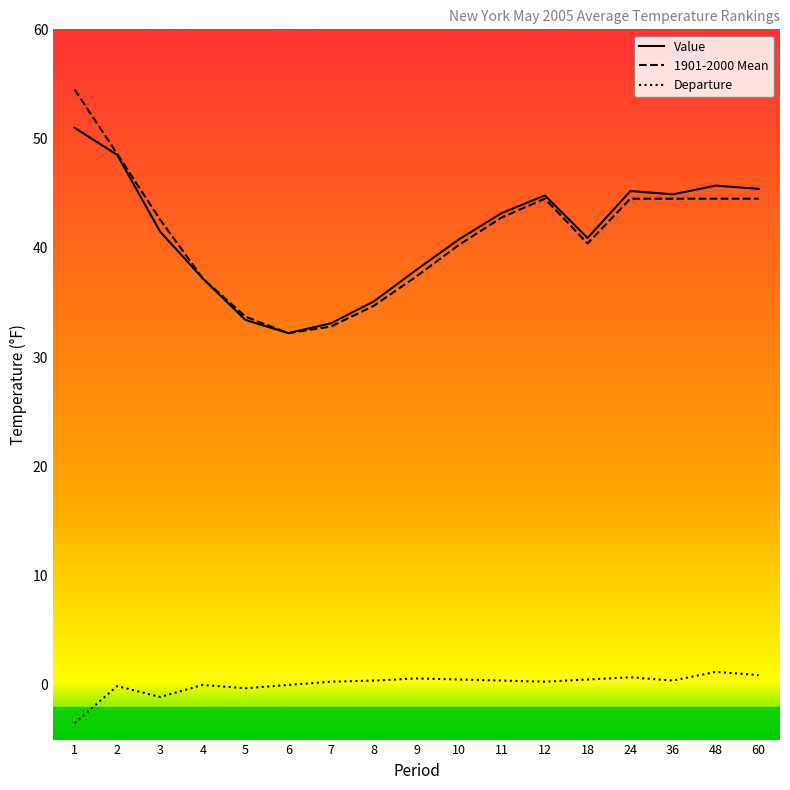

At how many categories does at least one series exceed 46?

2